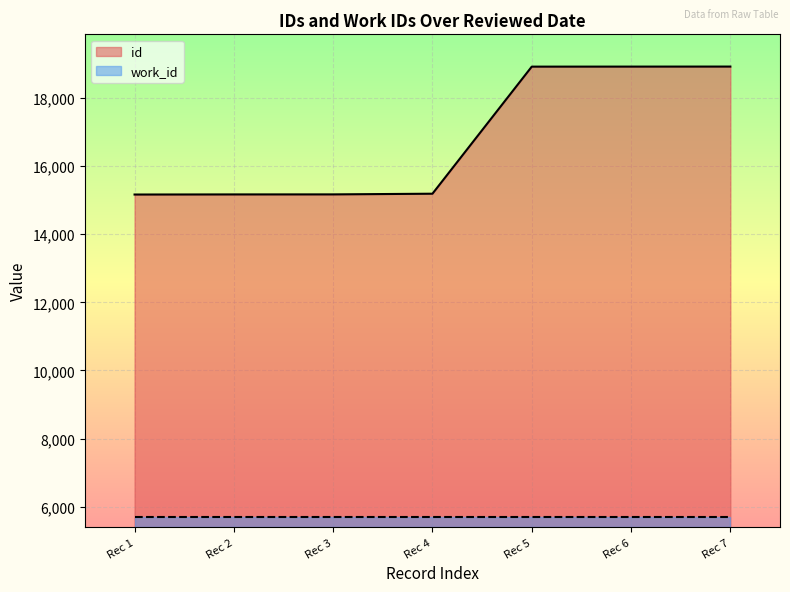

The value of work_id at Rec 1 is 2367. True or false?

False